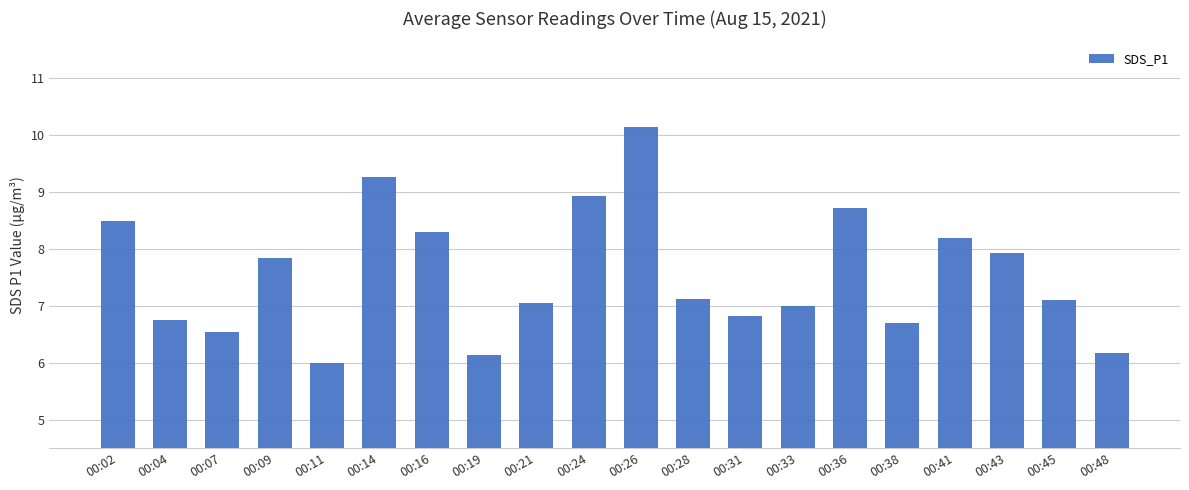

Read the value at 00:26.

10.2